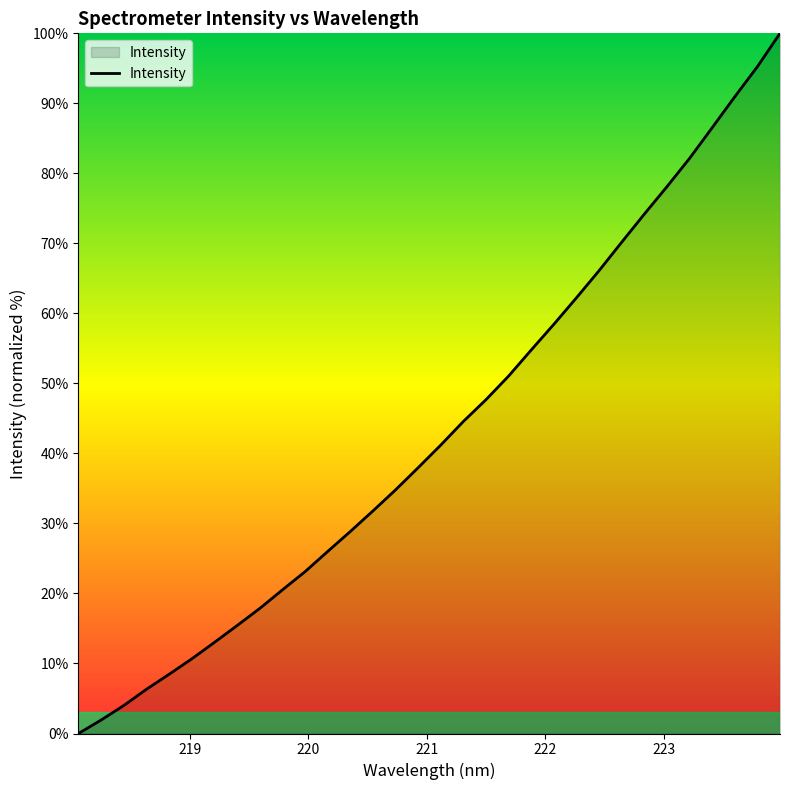

What is the maximum value shown in the chart?

100.0